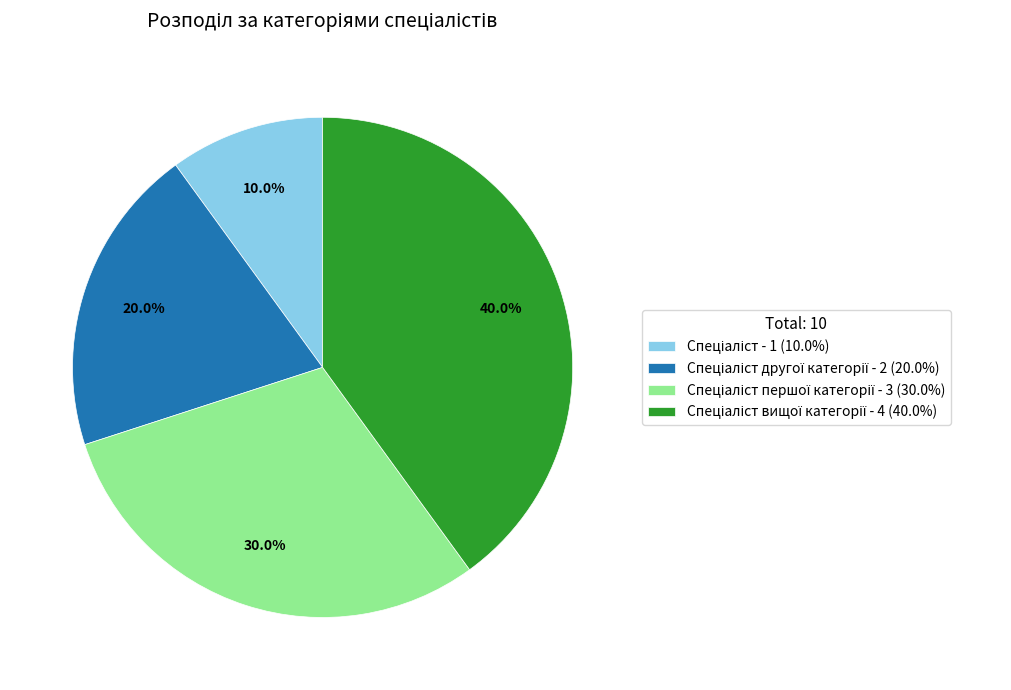

Is there a majority slice in this chart?

No